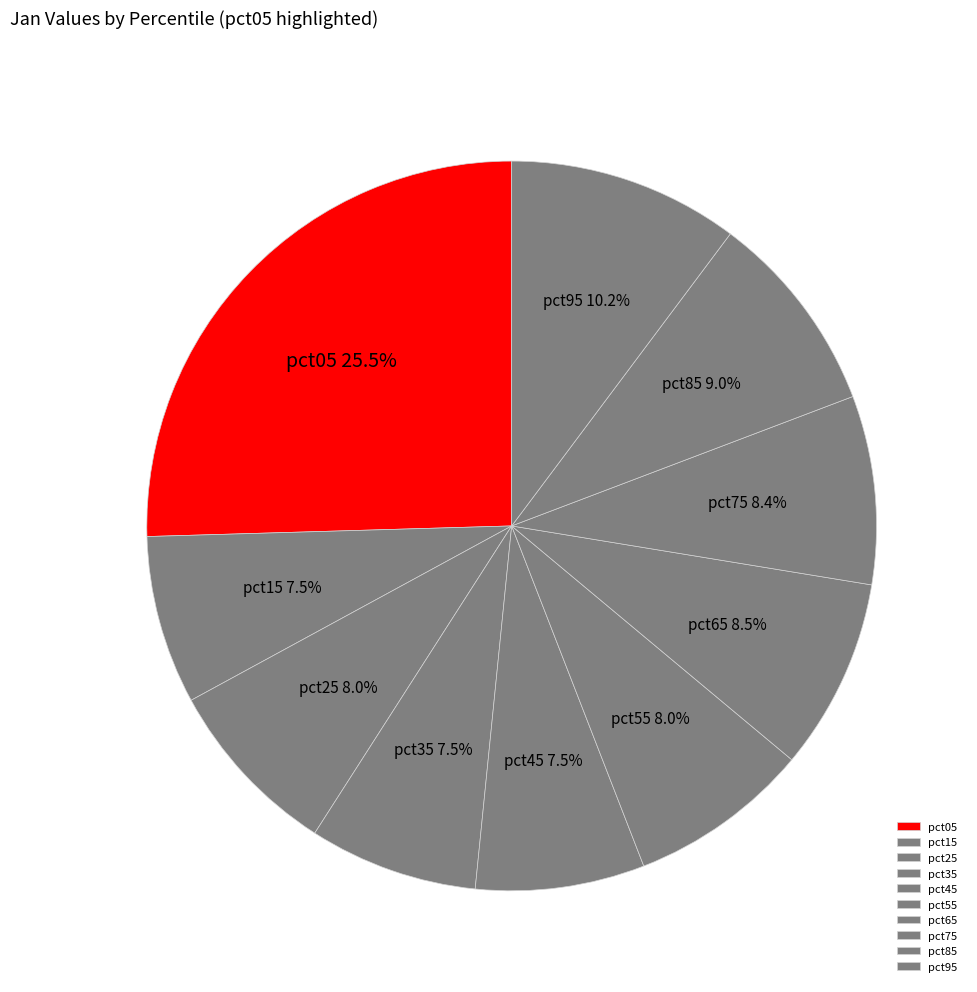

Which has a higher value, pct25 or pct15?

pct25